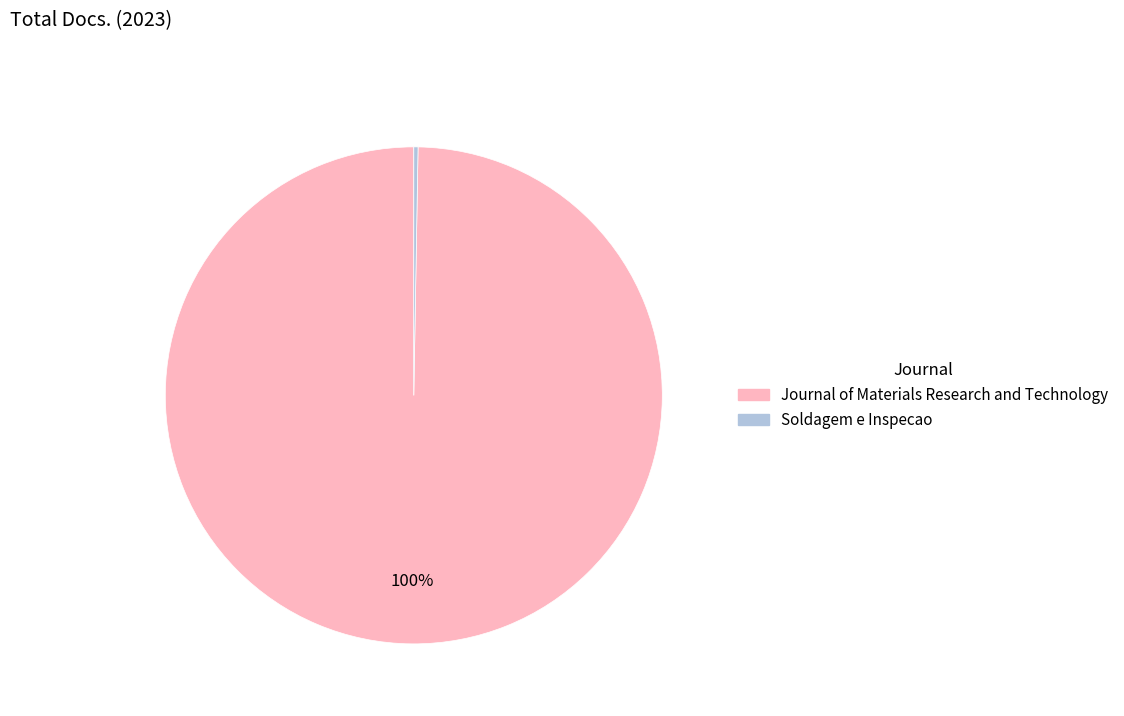

To the nearest percent, what is the average slice percentage?

50%